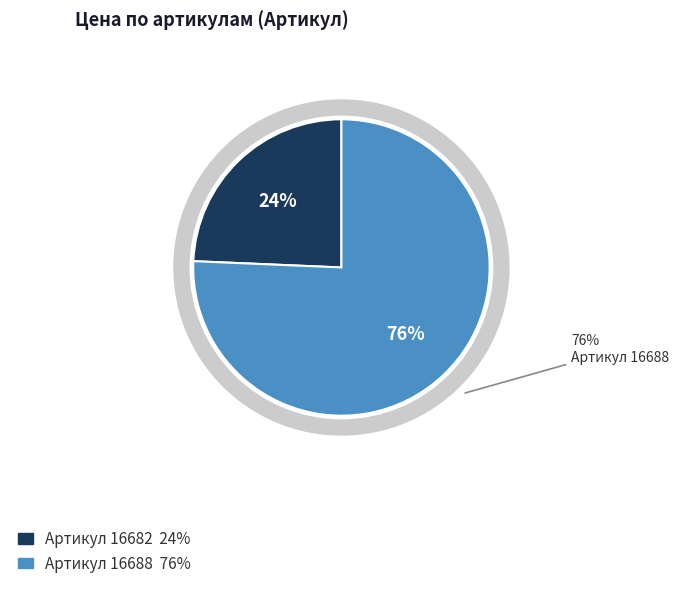

To the nearest percent, what portion does 16688 represent?

76%